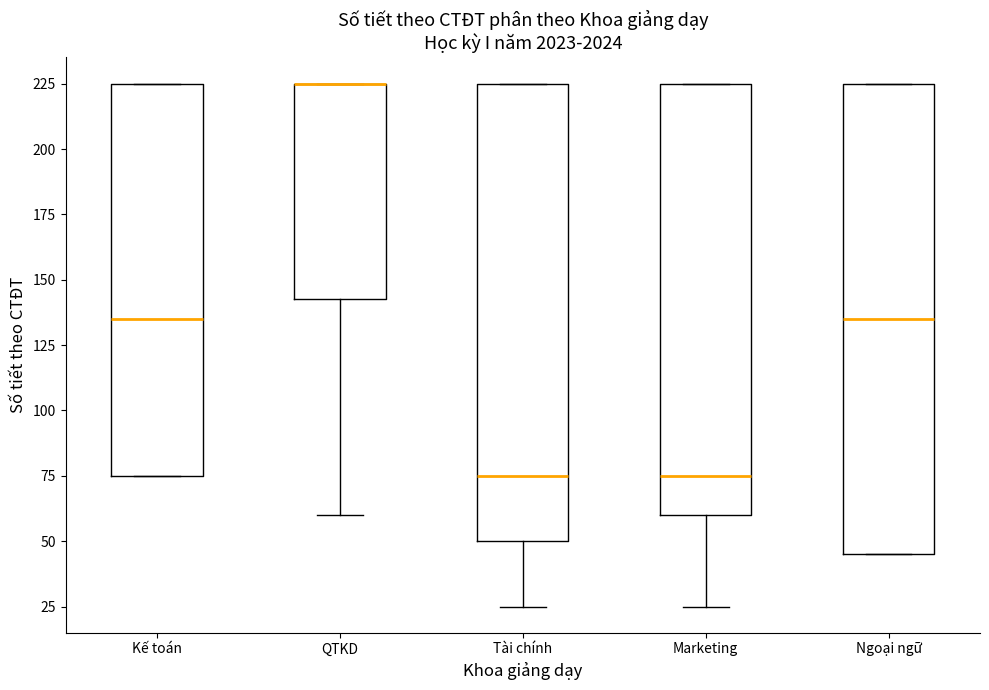

Reading left to right, transcribe this box plot: for each box, give where its median line is, the range the box spans, and where its two whiskers end, as read against the y-axis. The values are not printed on the chart, so give them approximately, as read against the axis.

Kế toán: median 135, box 75 to 225, whiskers 75 to 225
QTKD: median 225 (drawn on the box's upper edge), box 145 to 225, whiskers 60 to 225
Tài chính: median 75, box 50 to 225, whiskers 25 to 225
Marketing: median 75, box 60 to 225, whiskers 25 to 225
Ngoại ngữ: median 135, box 45 to 225, whiskers 45 to 225